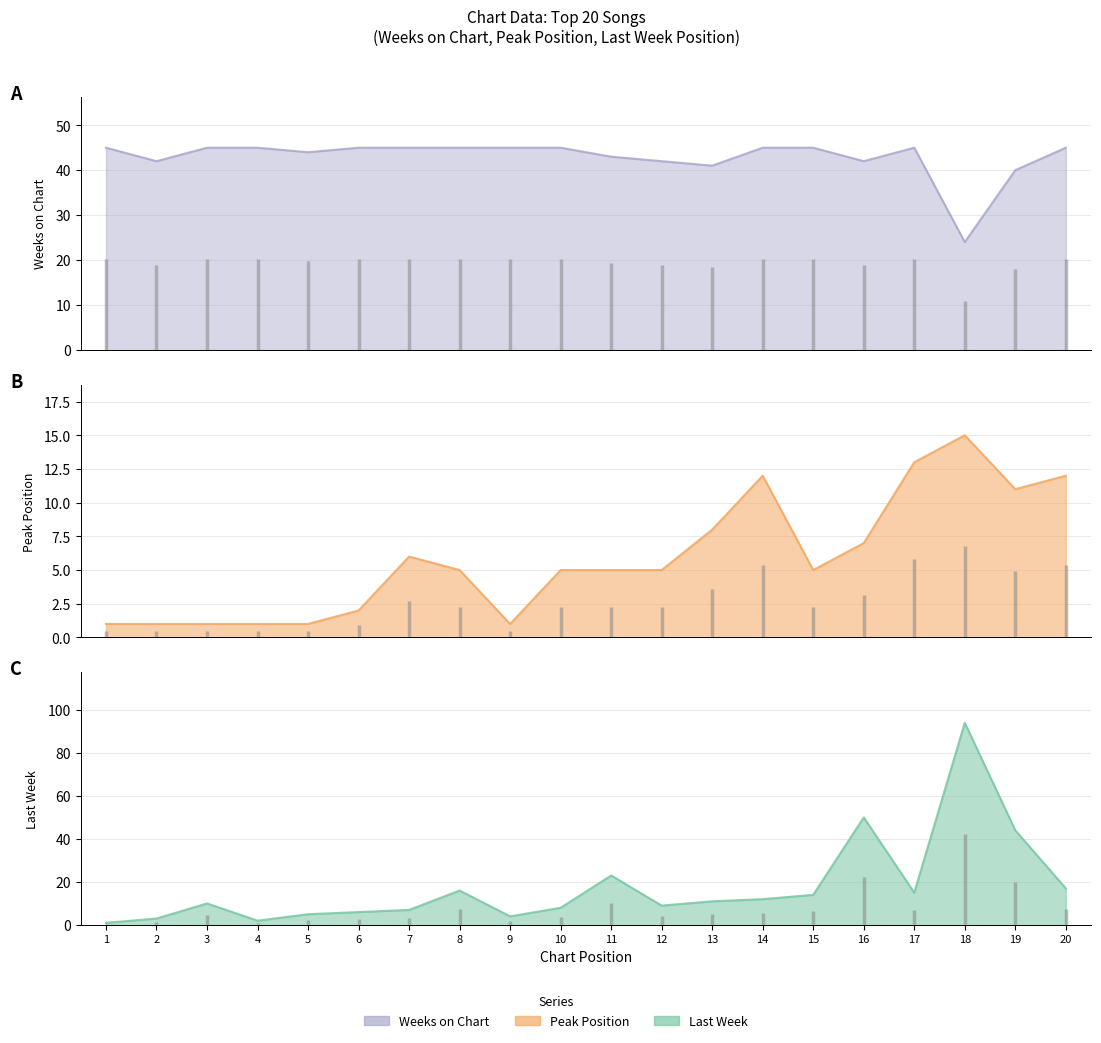

Which series has the largest total across all categories?

Weeks on Chart